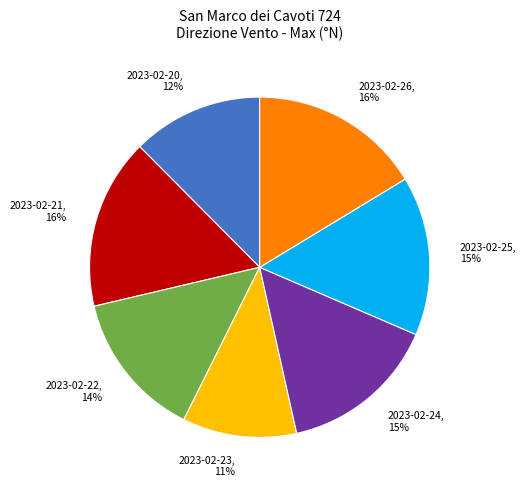

To the nearest percent, what is the difference between the largest and smallest slice percentages?

5%